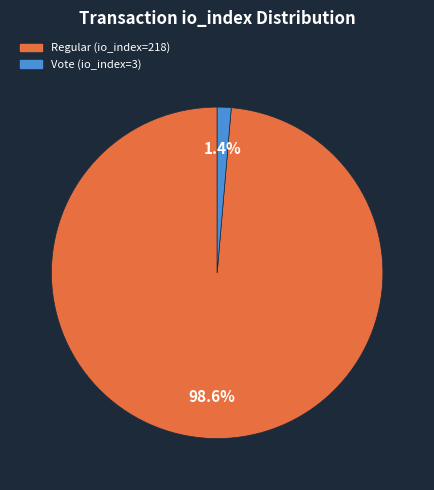

Is it true that Regular (io_index=218) is 93% of the pie?

False